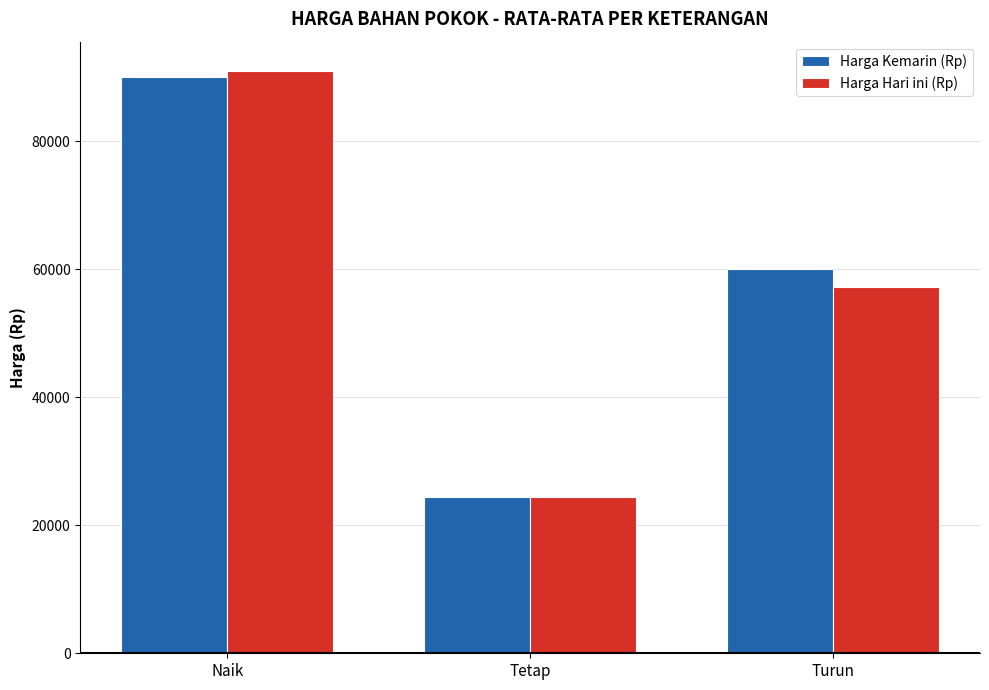

Reading left to right, extract all data points from this chart.

Harga Kemarin (Rp): 90000	24486	60000
Harga Hari ini (Rp): 91000	24486	57167